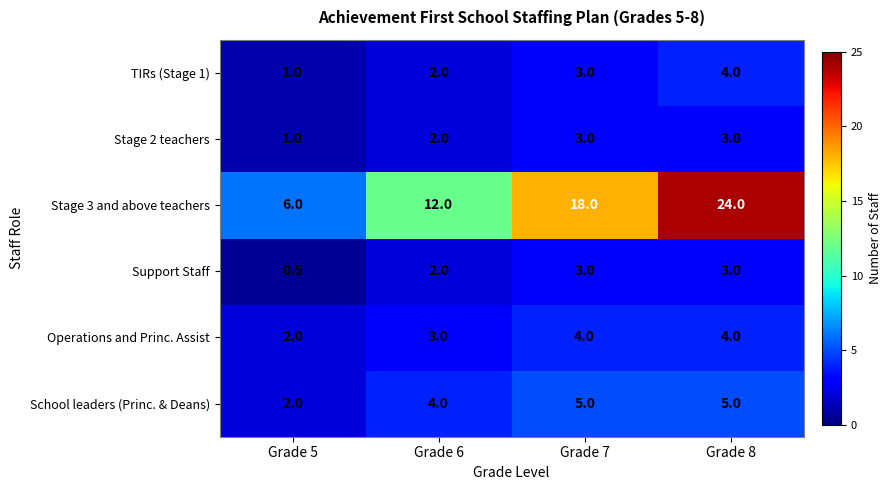

What is the difference between the School leaders (Princ. & Deans) values at Grade 7 and Grade 6?

1.0